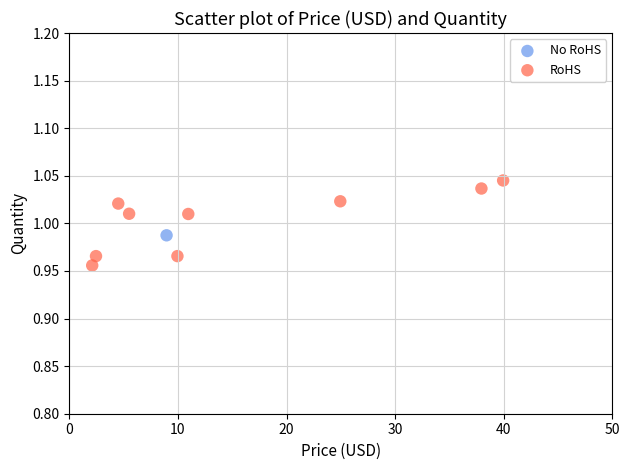

What are all the series names shown in the legend?

No RoHS, RoHS